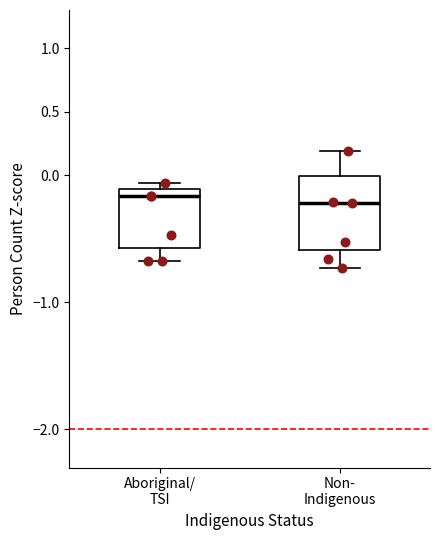

Comparing the boxes themselves (not the whiskers), which one is the tallest?

Non- Indigenous